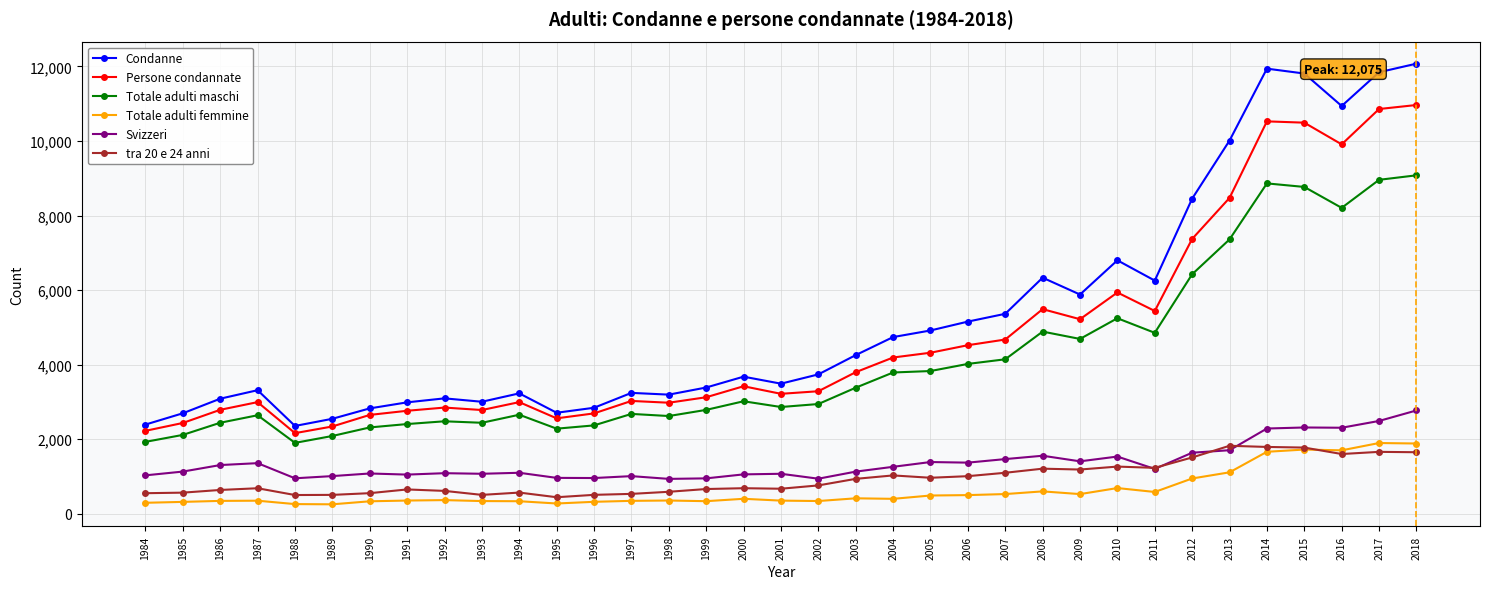

What are all the series names shown in the legend?

Condanne, Persone condannate, Totale adulti maschi, Totale adulti femmine, Svizzeri, tra 20 e 24 anni